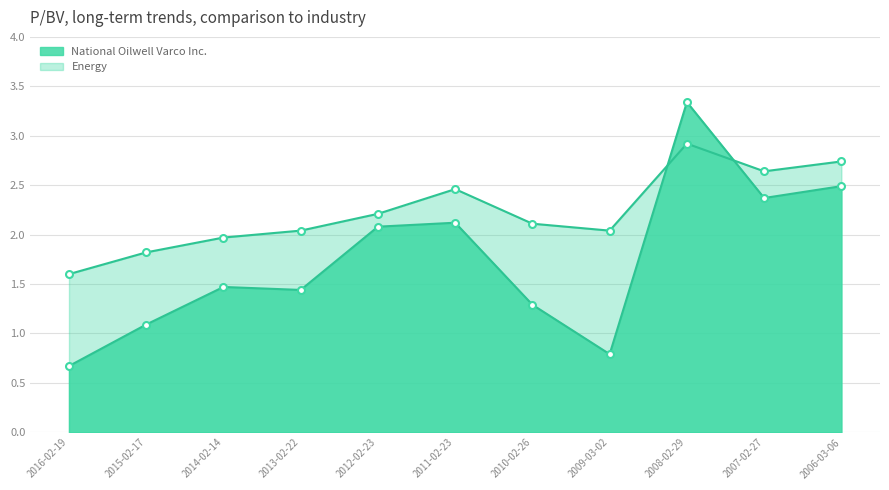

What is the value of the National Oilwell Varco Inc. point at the 1st from the left?

0.7